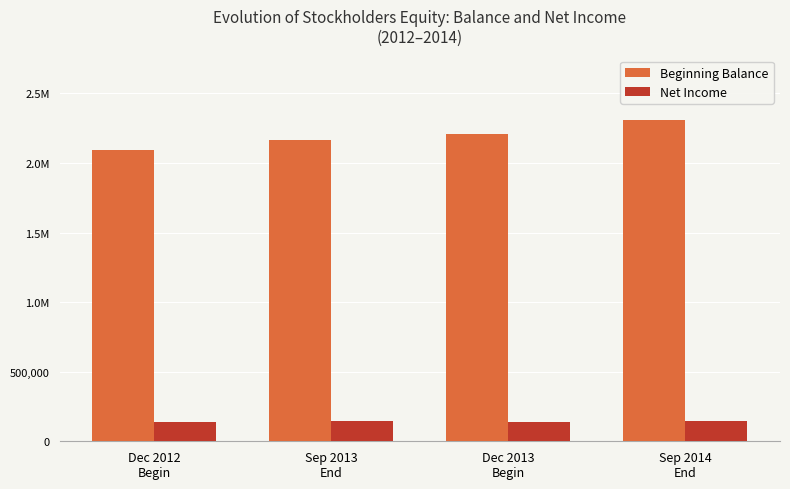

Where is Net Income nearest to the value 142266?

Dec 2012
Begin